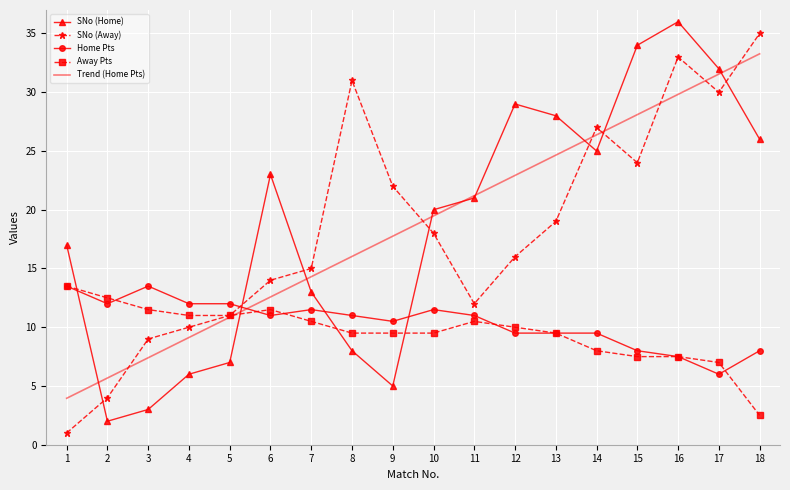

True or false: SNo (Home) has a value of 9.3 at 4.

False